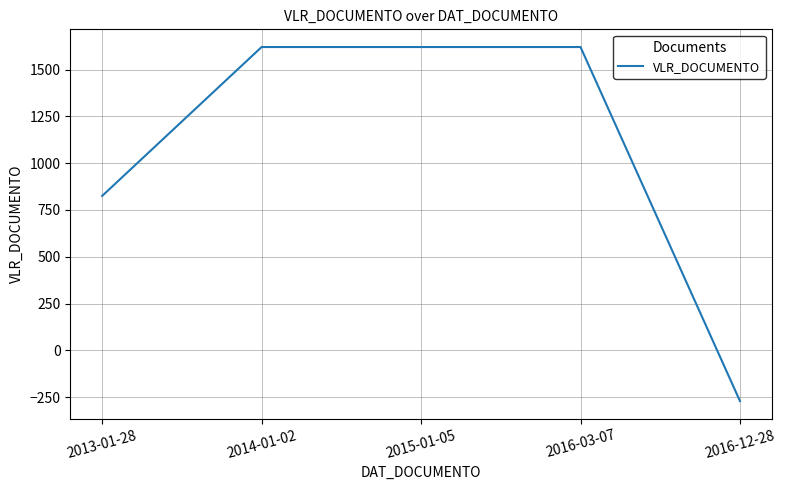

Is it true that the value at 2015-01-05 is 1620?

True